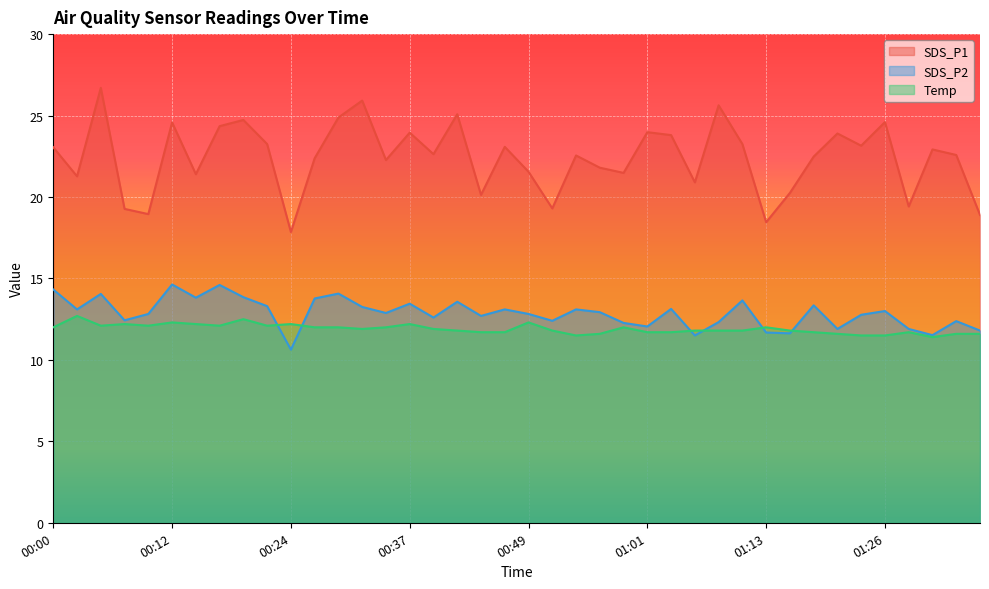

True or false: SDS_P2 and SDS_P1 cross at least once.

False